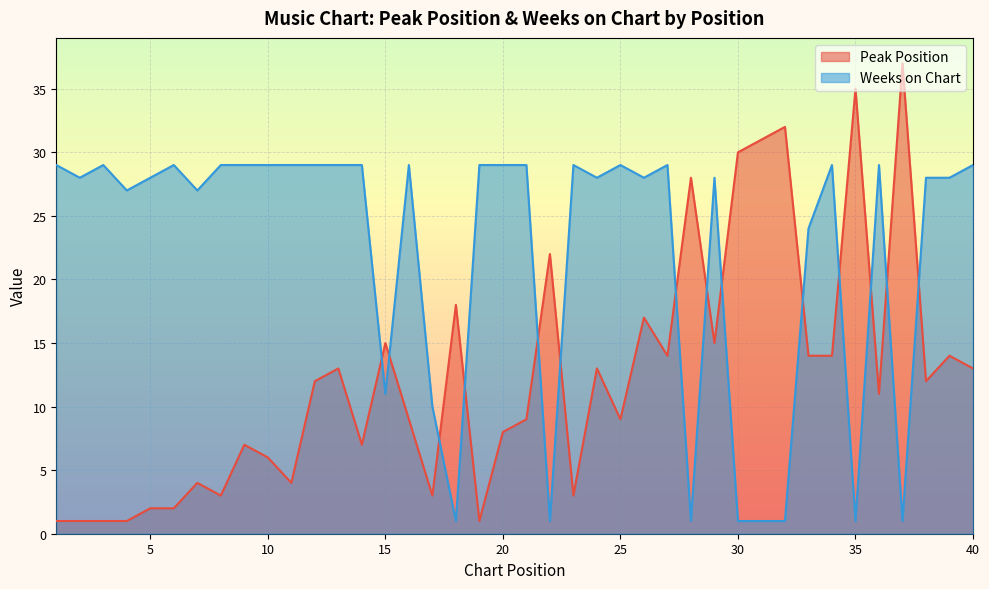

Which series has the widest spread of values?

Peak Position